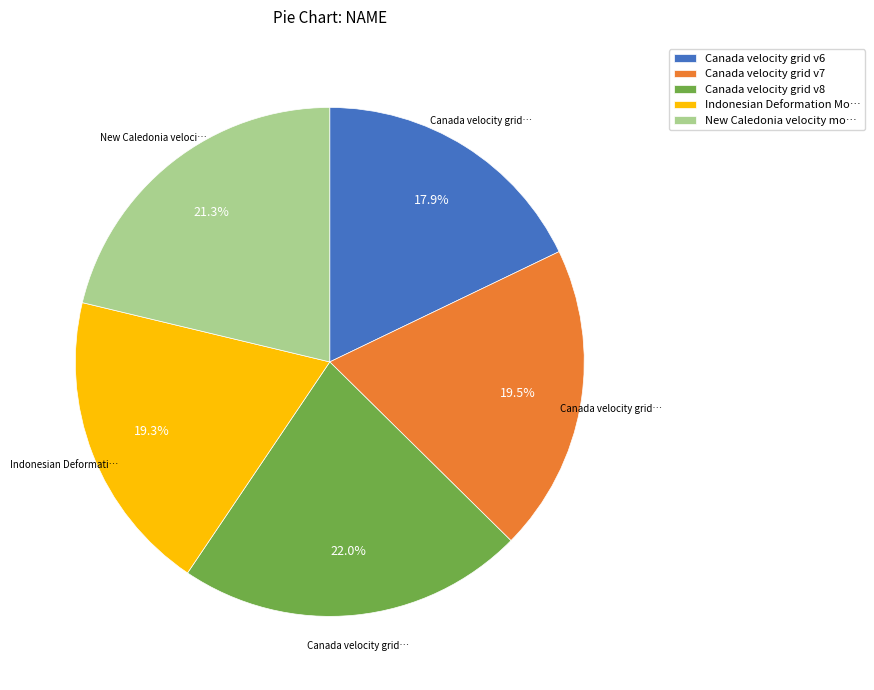

How many segments does this pie chart have?

5